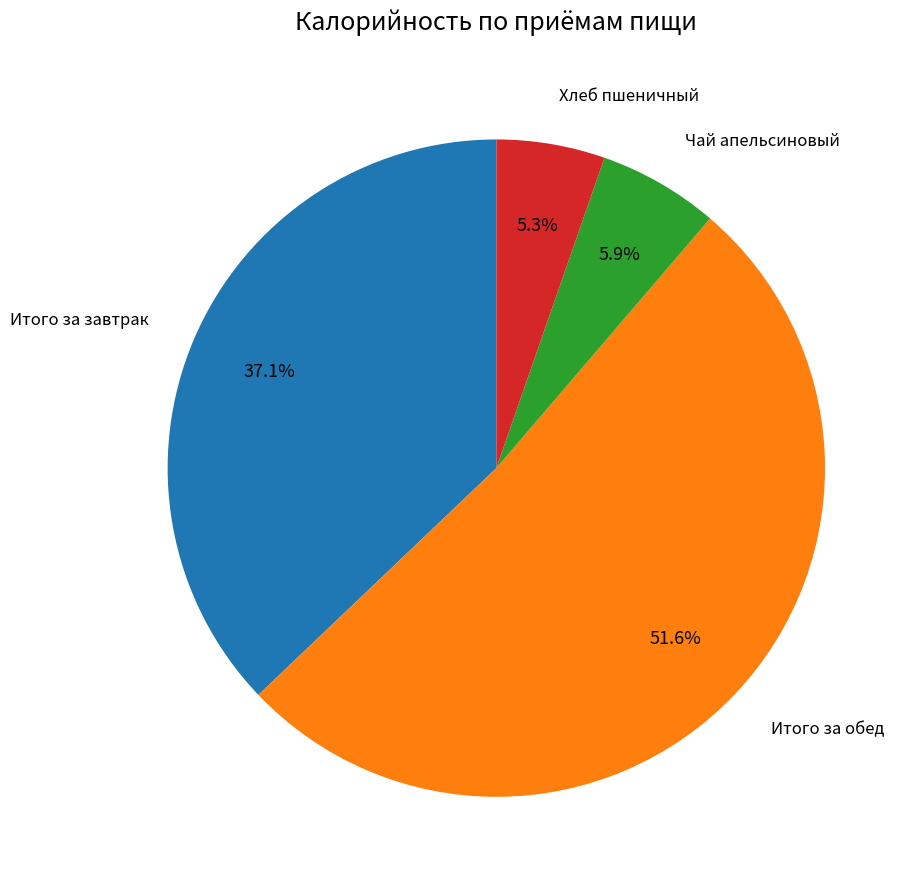

Does any single category account for the majority?

Yes